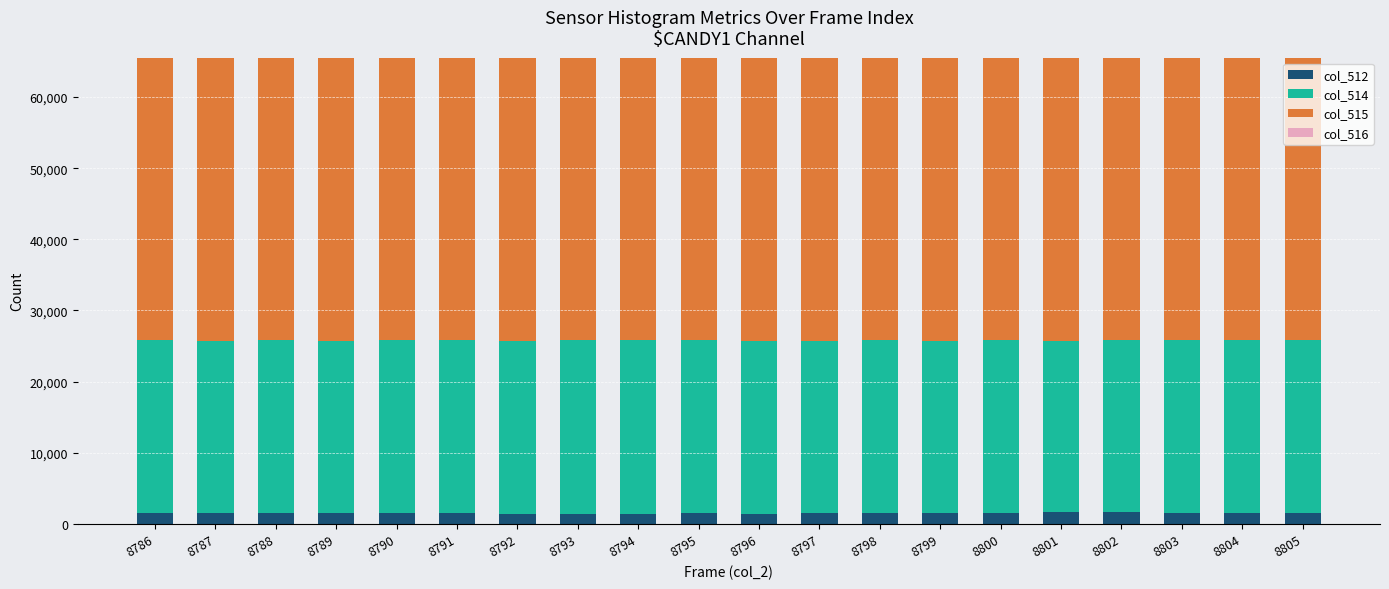

What is the sum of the col_512 values at 8794 and 8798?

2926